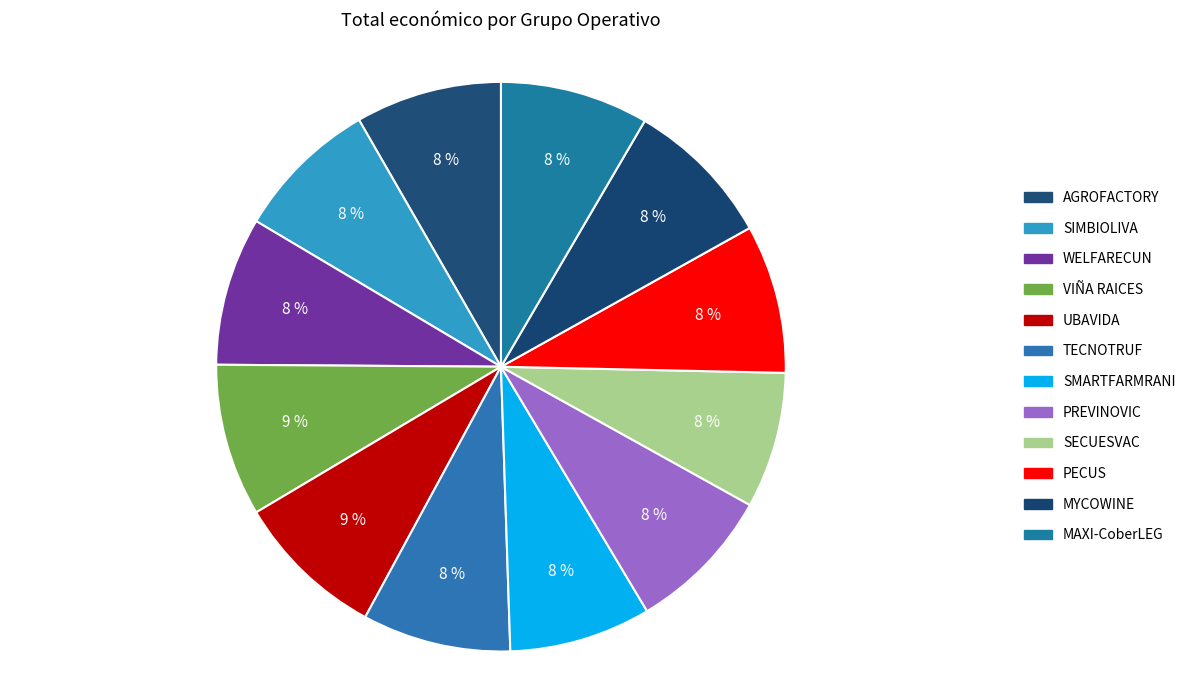

How many slices are in this pie chart?

12